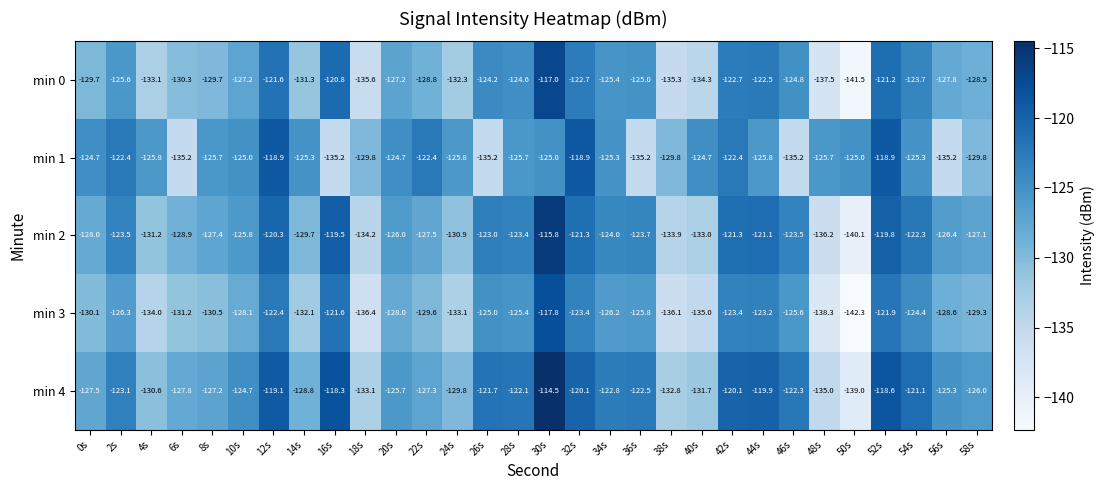

Rank the series at 22s from highest to lowest value.

min 1, min 4, min 2, min 0, min 3